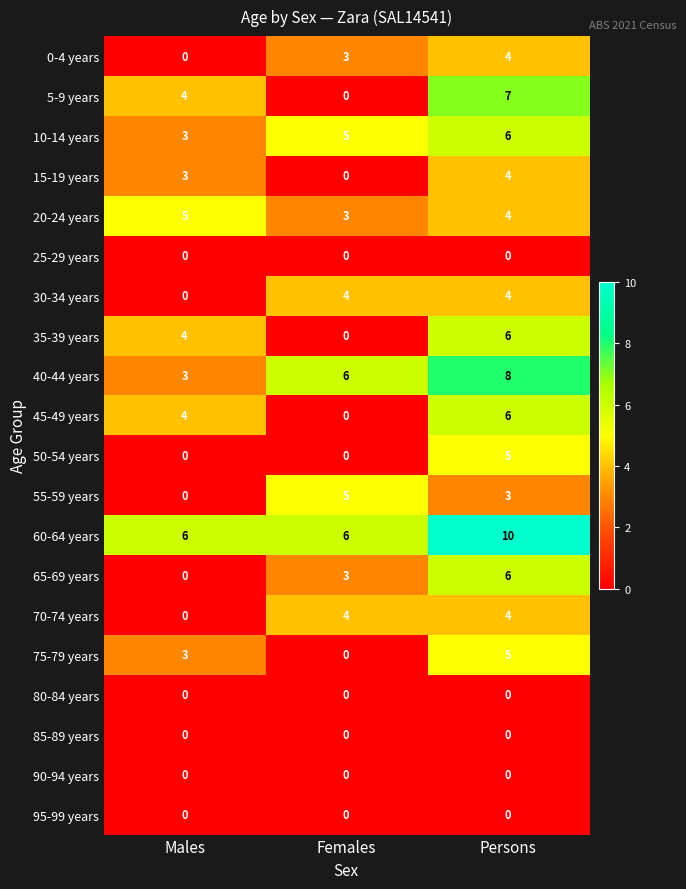

What value does the 20-24 years series have at Males?

5